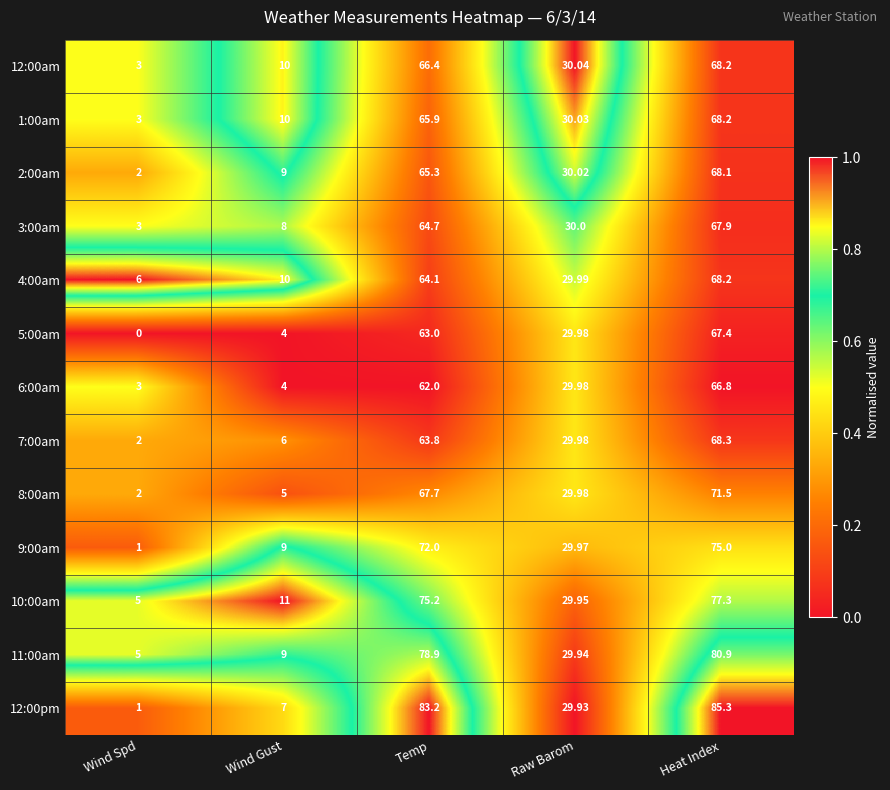

Rank the categories by 10:00am value from highest to lowest.

Heat Index, Temp, Raw Barom, Wind Gust, Wind Spd